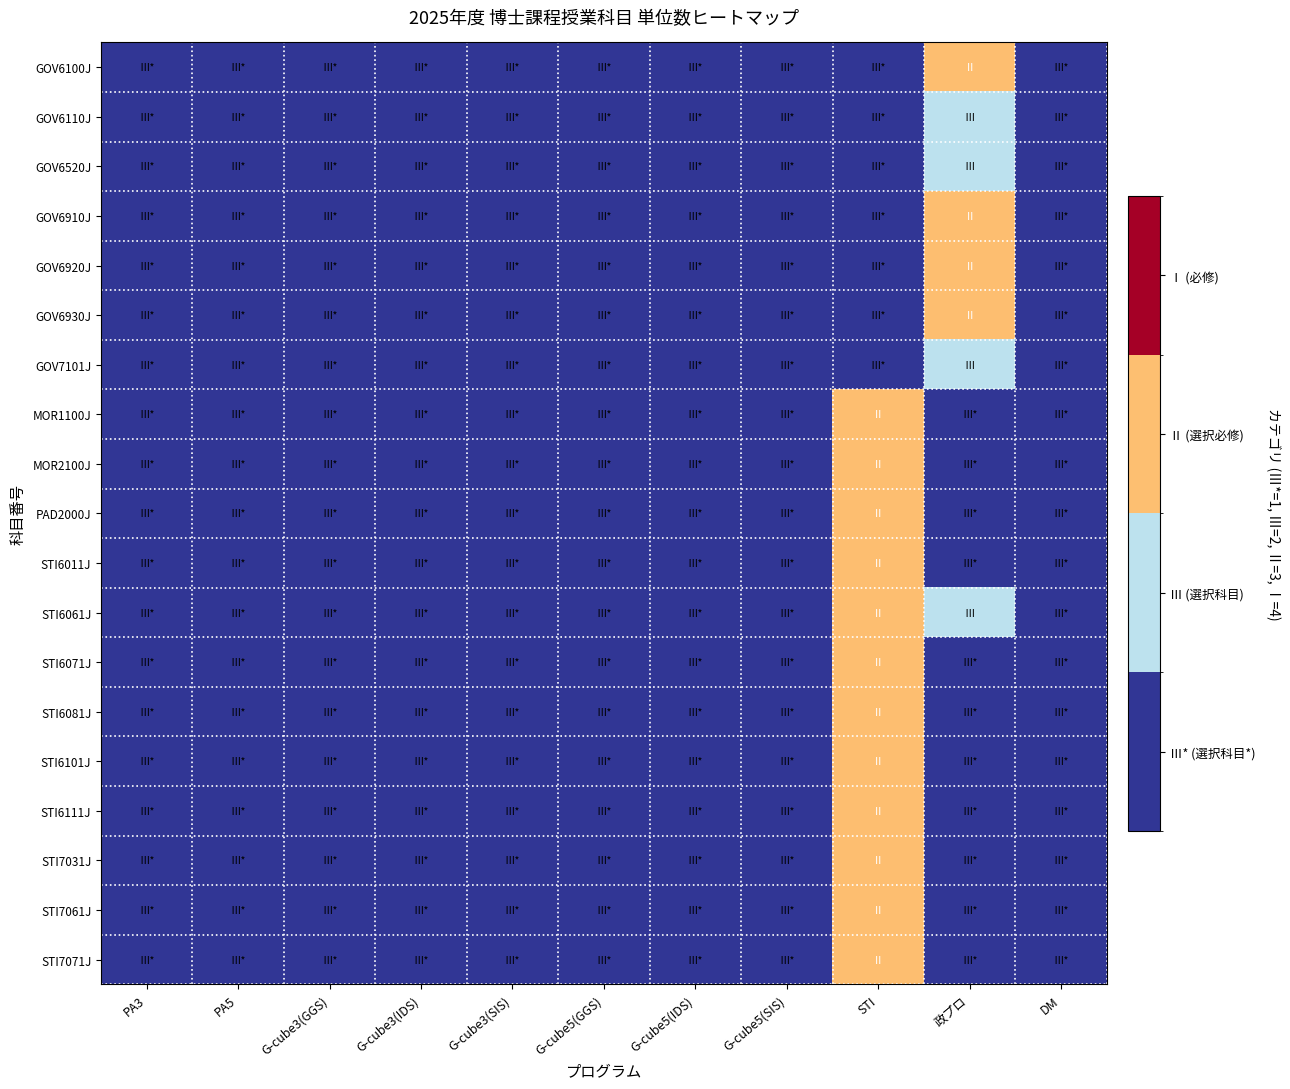

Count the number of data series in this chart.

19